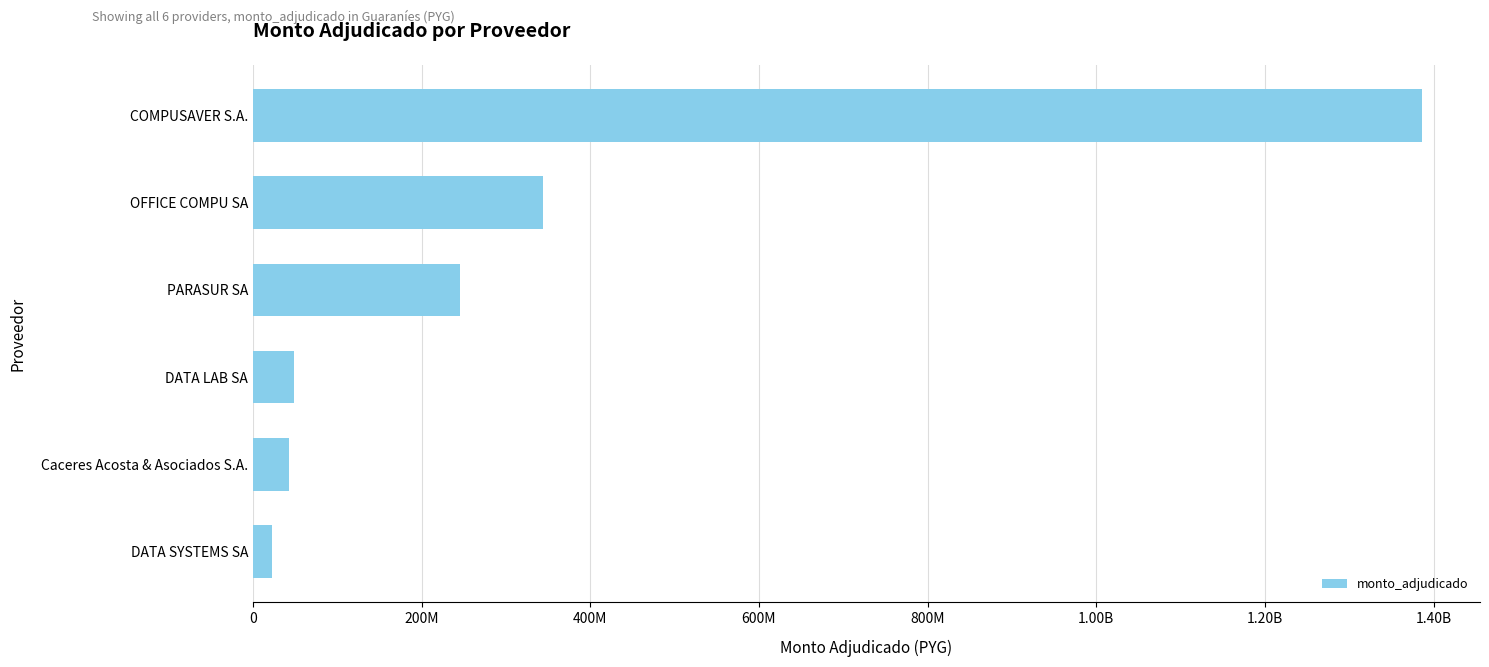

Does the chart contain any negative values?

No